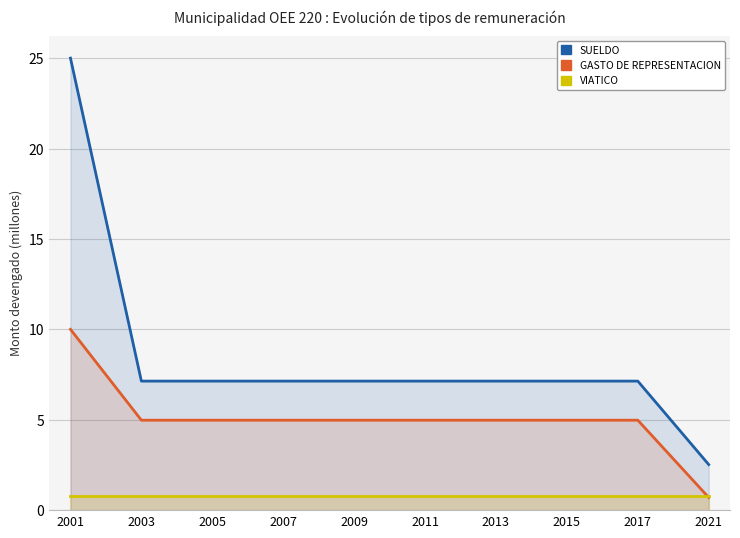

Reading left to right, what are all the values shown in this chart?

SUELDO: 25.0	7.1	7.1	7.1	7.1	7.1	7.1	7.1	7.1	2.5
GASTO DE REPRESENTACION: 10.0	5.0	5.0	5.0	5.0	5.0	5.0	5.0	5.0	0.7
VIATICO: 0.8	0.8	0.8	0.8	0.8	0.8	0.8	0.8	0.8	0.8